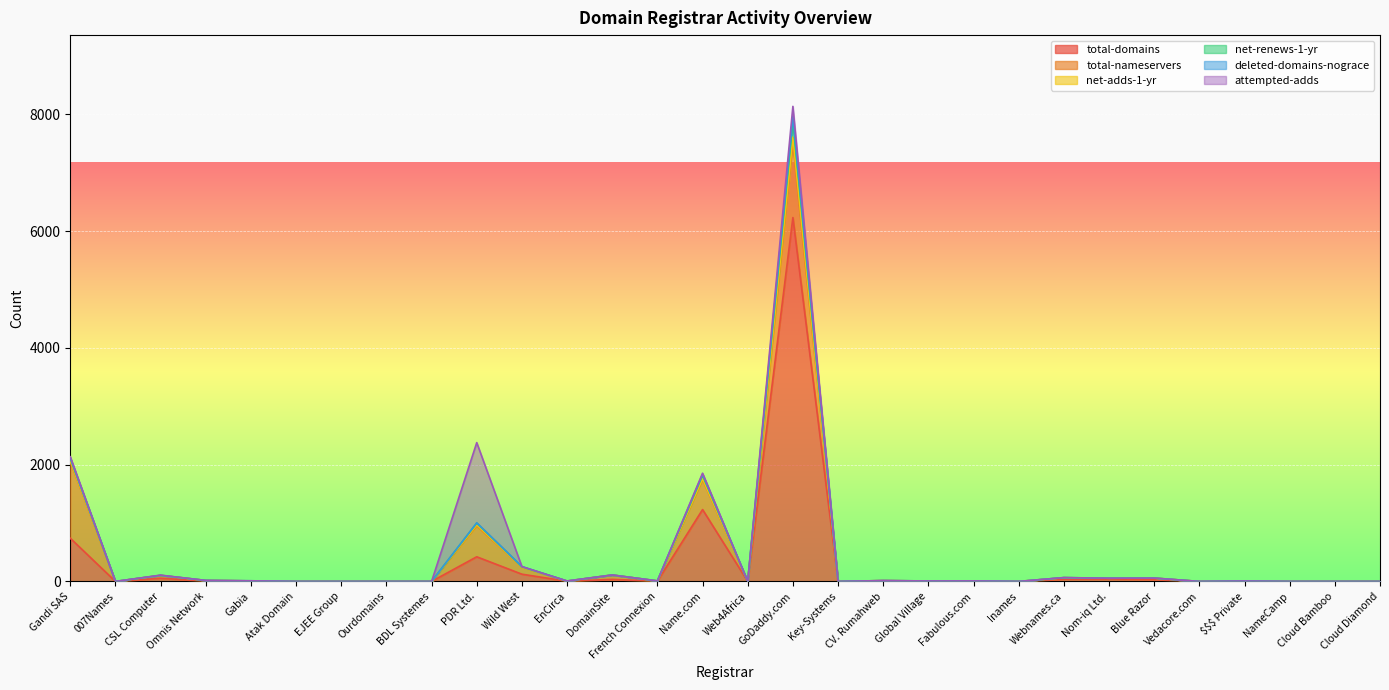

Which series has the widest spread of values?

net-adds-1-yr